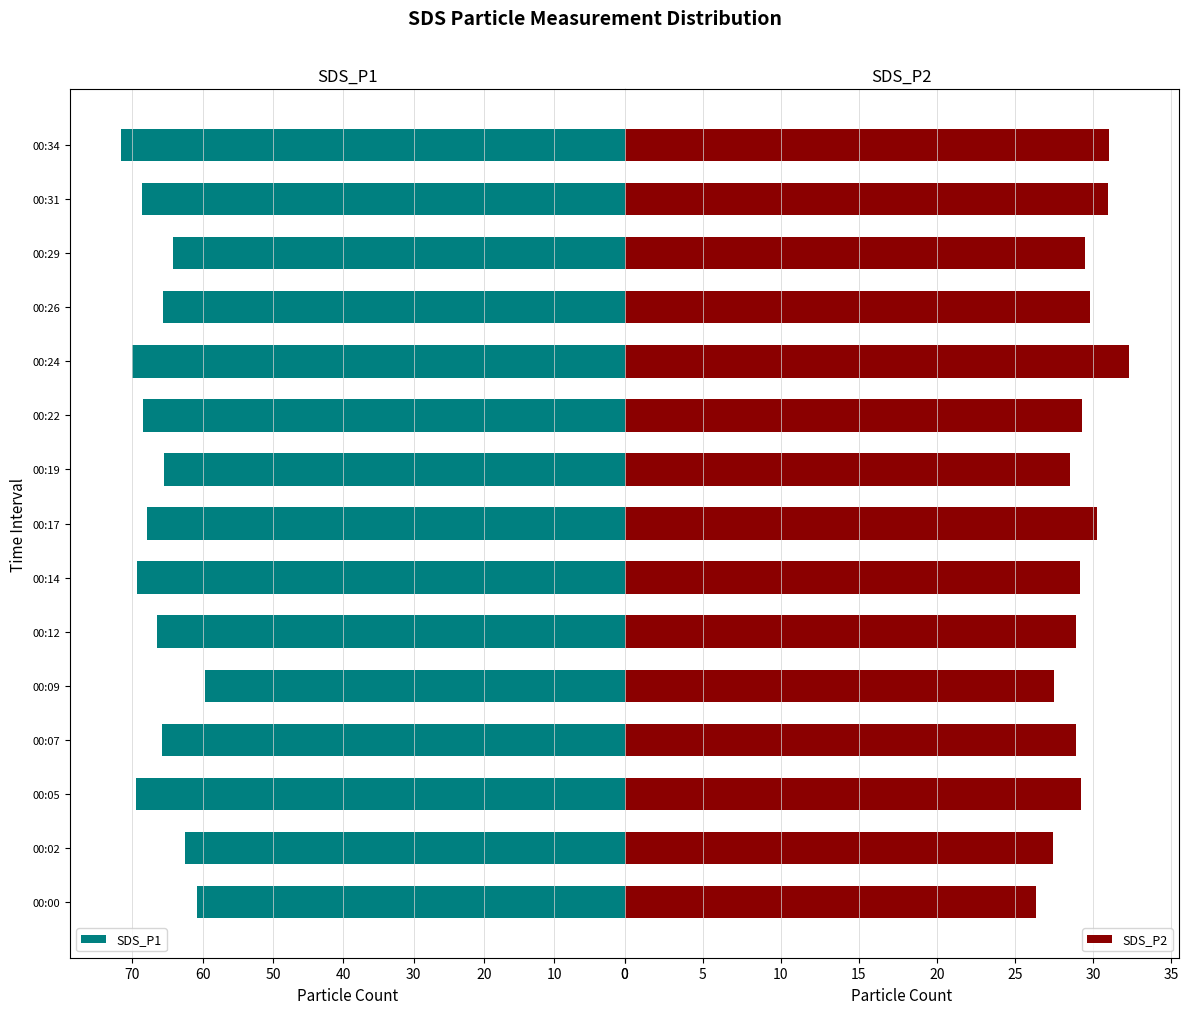

Is it true that SDS_P1 equals 14.0 at 00:14?

False